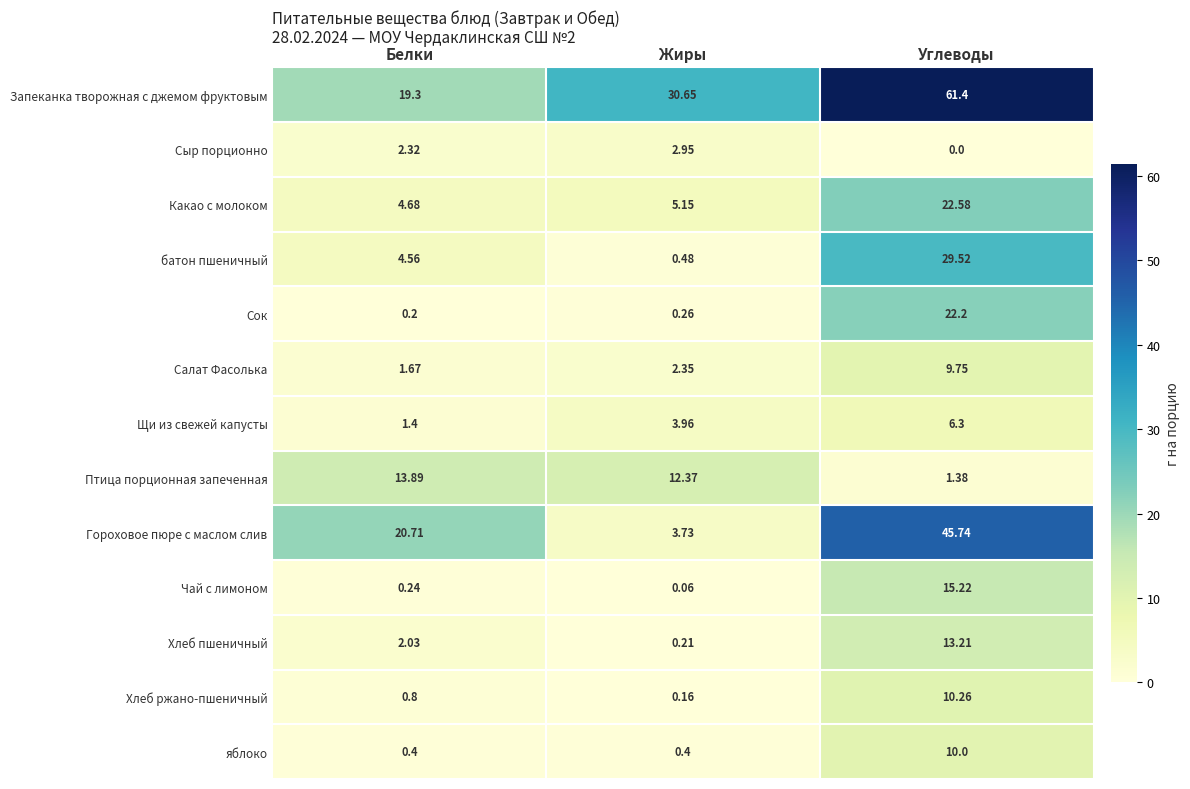

Which series has the widest spread of values?

Запеканка творожная с джемом фруктовым